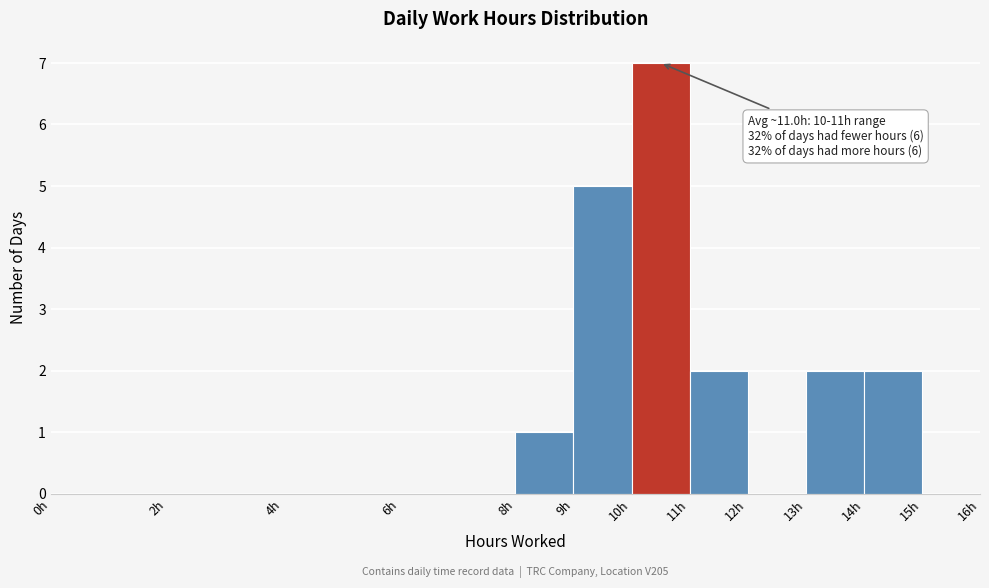

Over which range of the x-axis is the bar tallest?

10 to 11